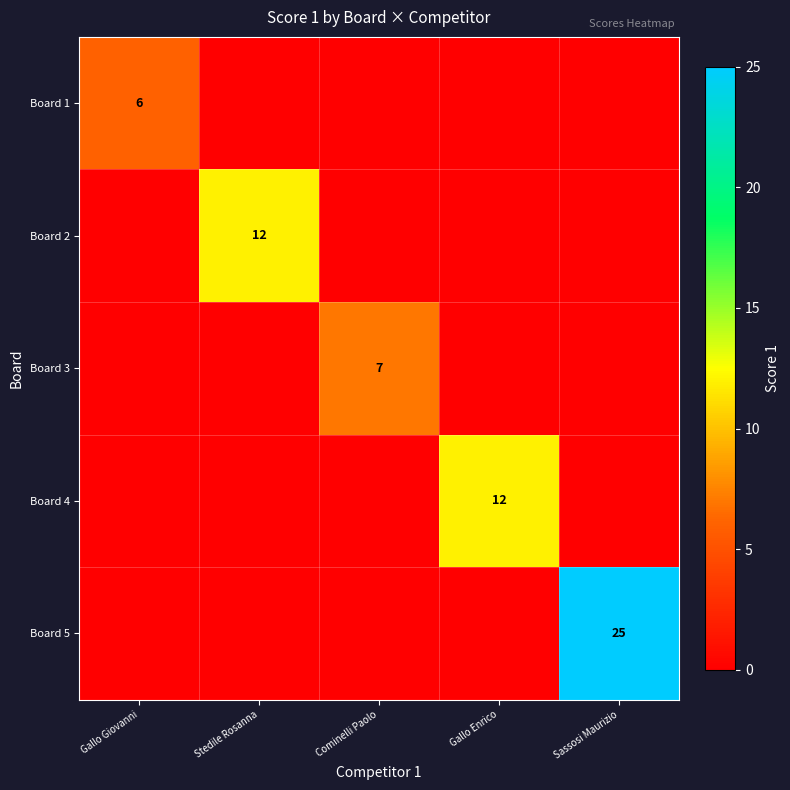

Is it true that Board 5 equals 25 at Sassosi Maurizio?

True